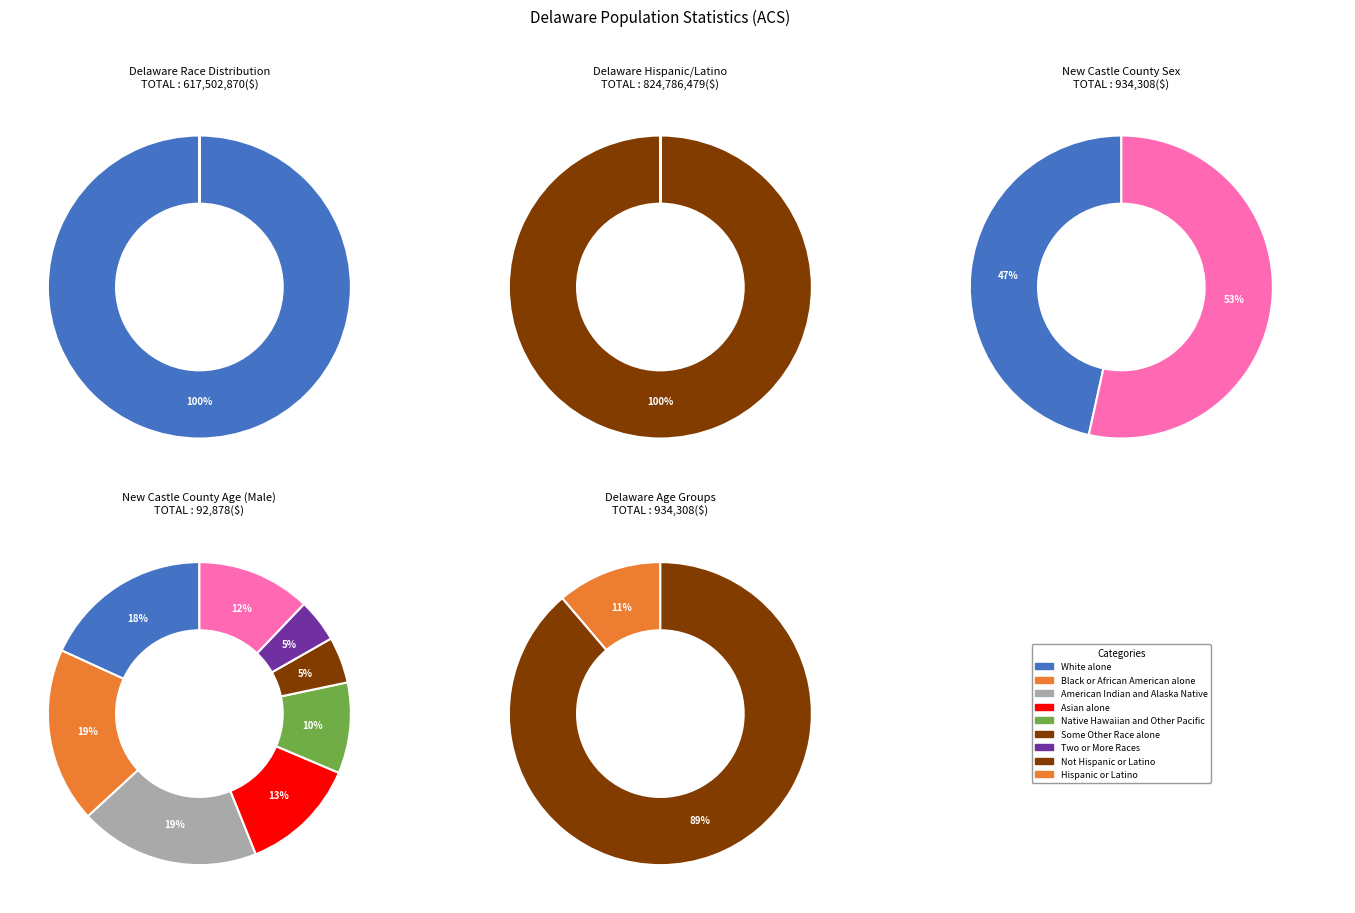

The Two or More Races slice represents 0% of the pie. True or false?

True